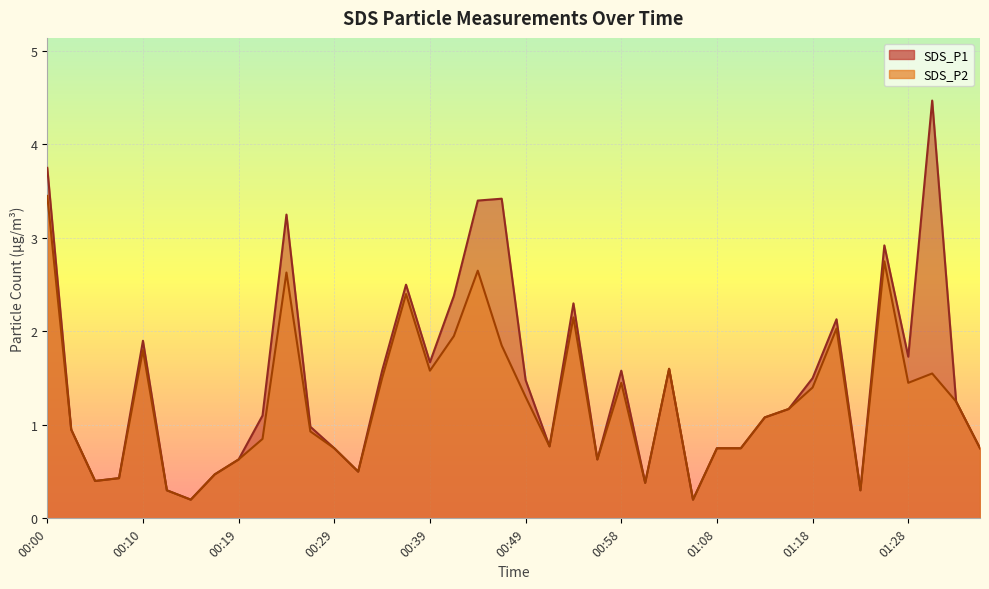

True or false: SDS_P2 and SDS_P1 intersect in this chart.

False